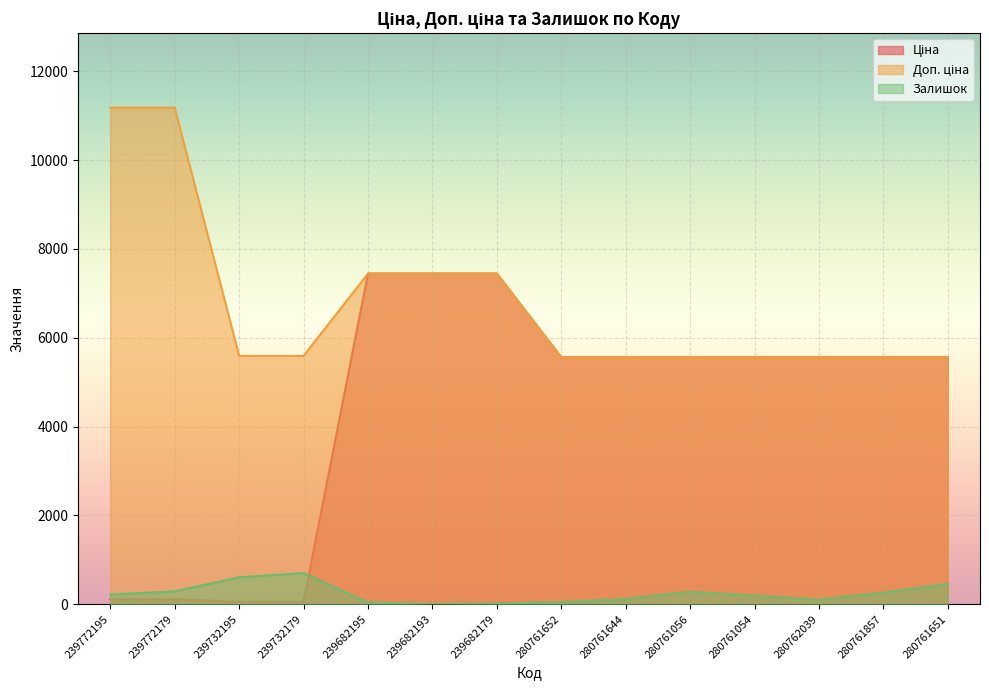

True or false: Ціна and Доп. ціна intersect in this chart.

False